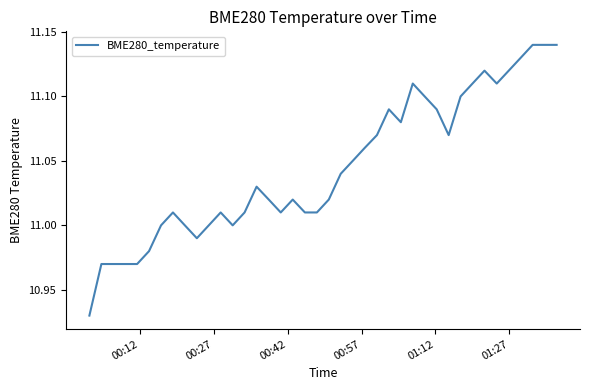

Does the chart have visible grid lines?

No